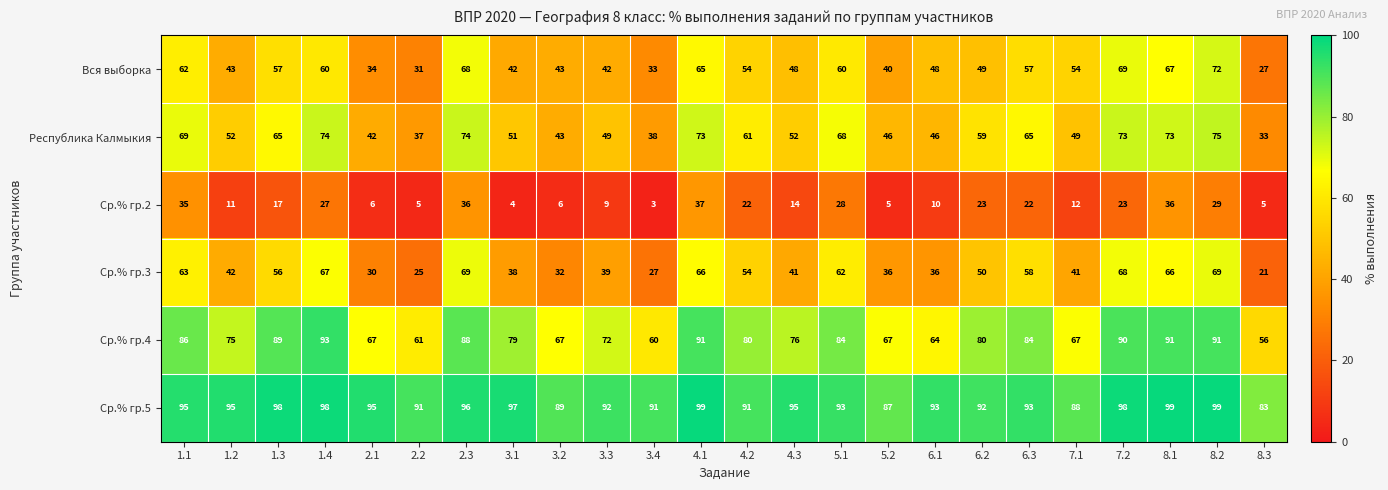

At 6.1, list the series in order from smallest to largest.

Ср.% гр.2, Ср.% гр.3, Республика Калмыкия, Вся выборка, Ср.% гр.4, Ср.% гр.5